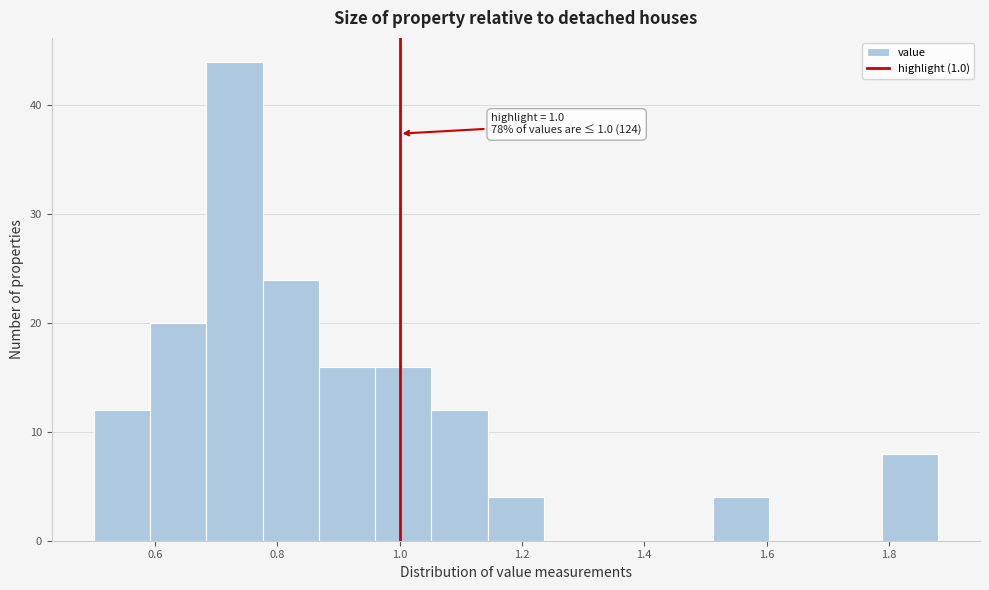

Over which range of the x-axis is the bar tallest?

0.684 to 0.776